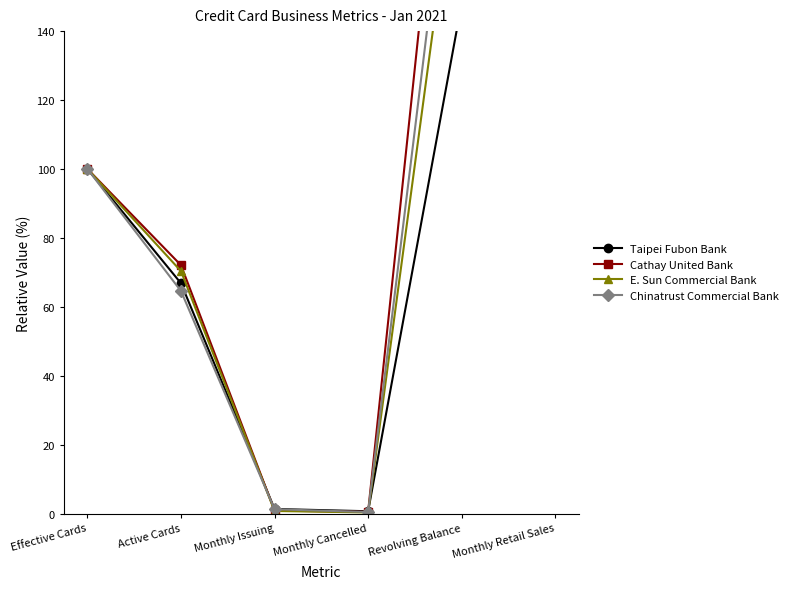

True or false: Taipei Fubon Bank and Chinatrust Commercial Bank intersect in this chart.

True